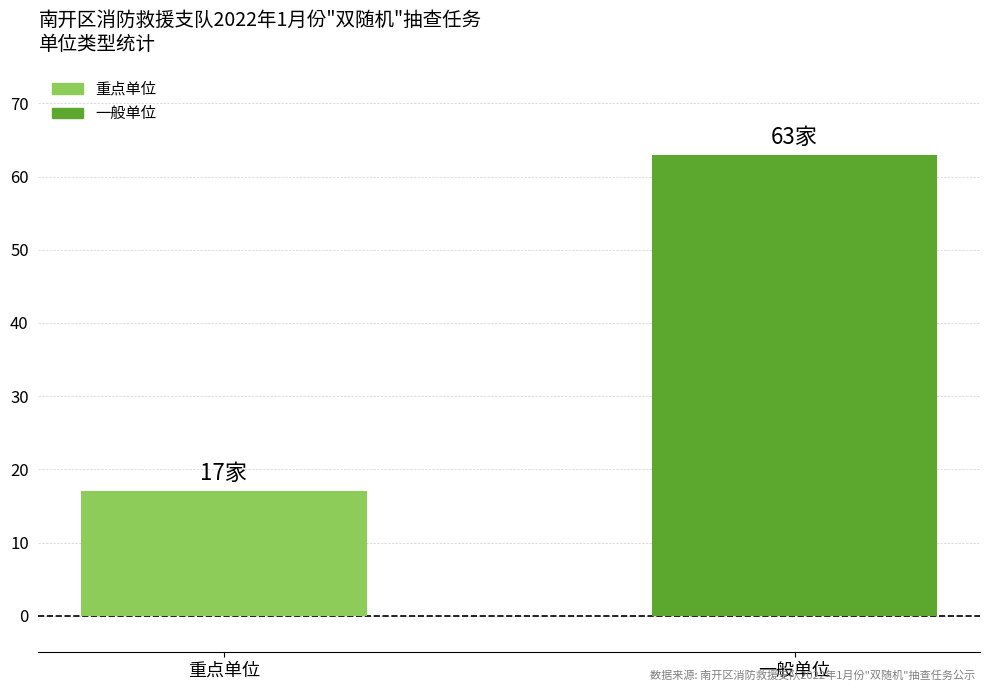

What is the value of the 2nd bar from the left?

63